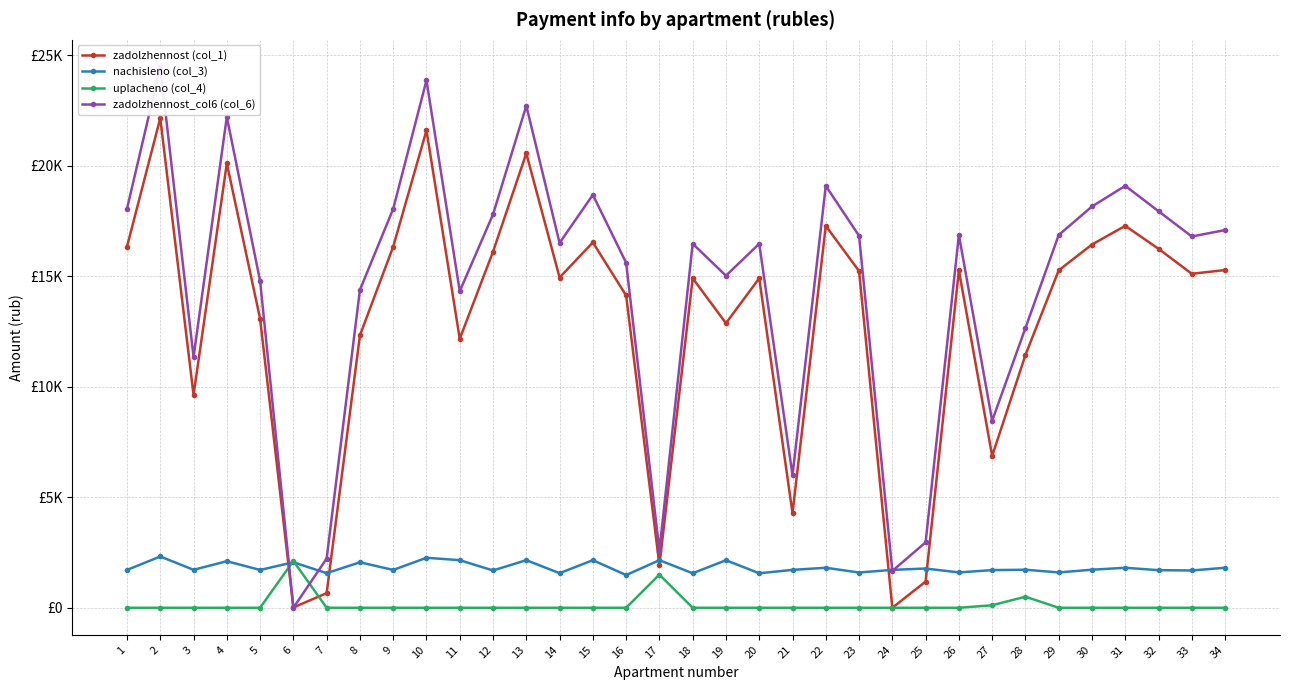

At which label does uplacheno (col_4) reach its peak?

6